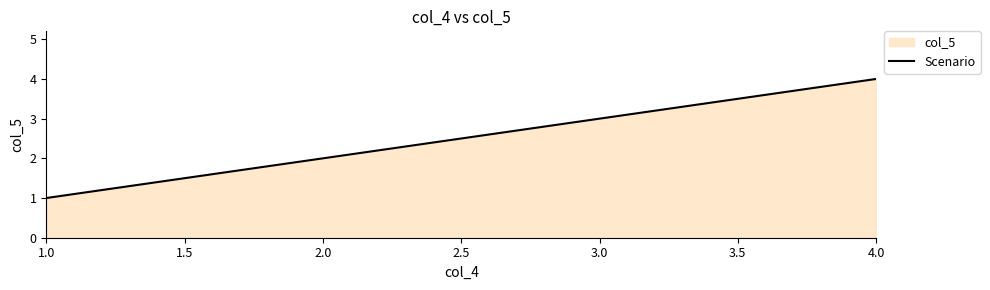

List the labels in order of value, smallest first.

1.0, 2.0, 3.0, 4.0